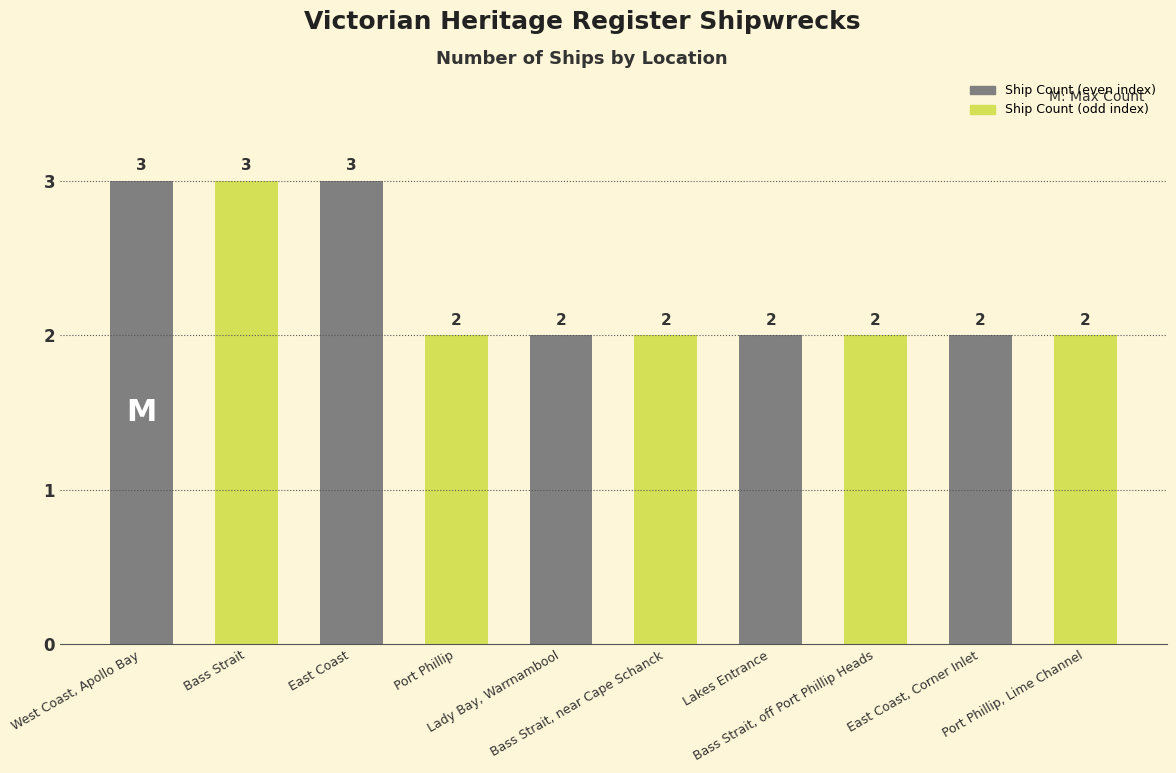

True or false: the data shows 1 at Port Phillip.

False